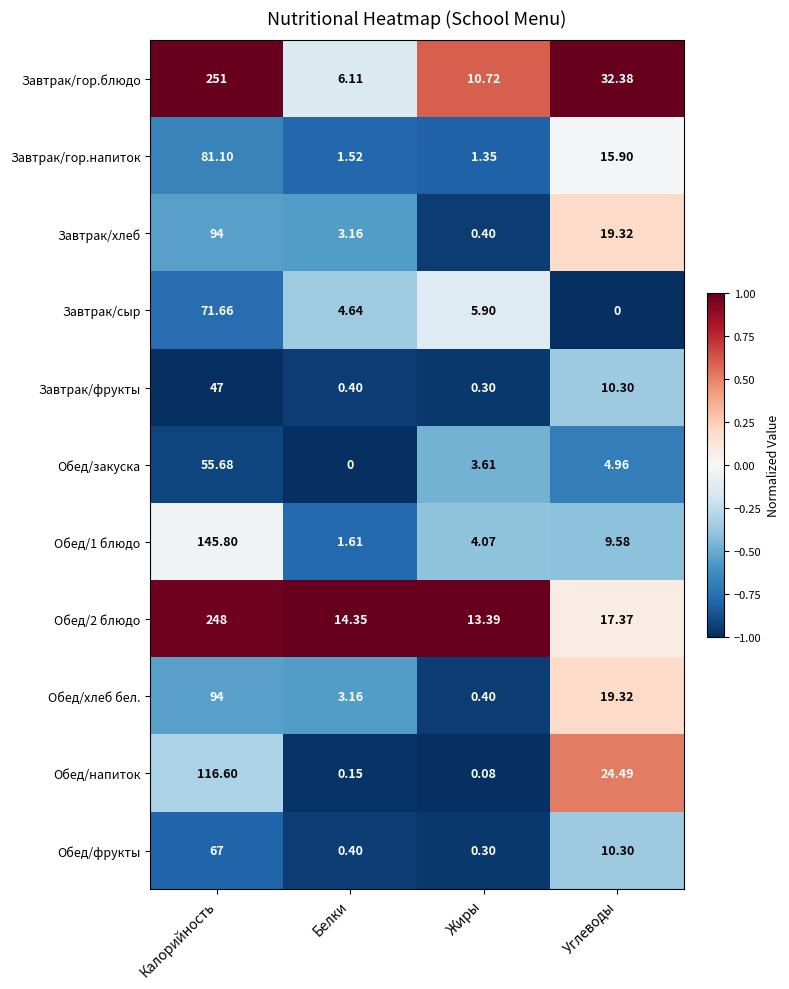

Which category has the highest value in the Обед/2 блюдо series?

Калорийность